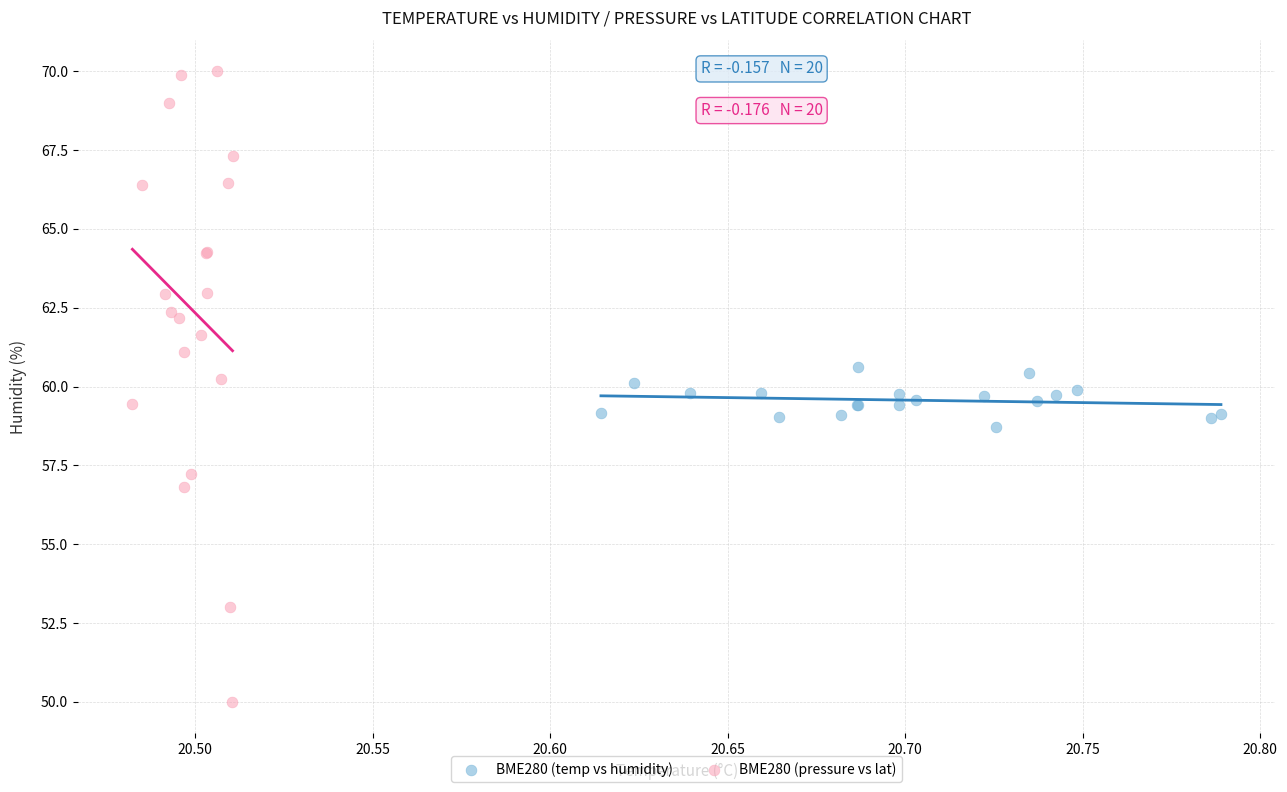

Which series contains the lowest Y value?

BME280 (pressure vs lat)